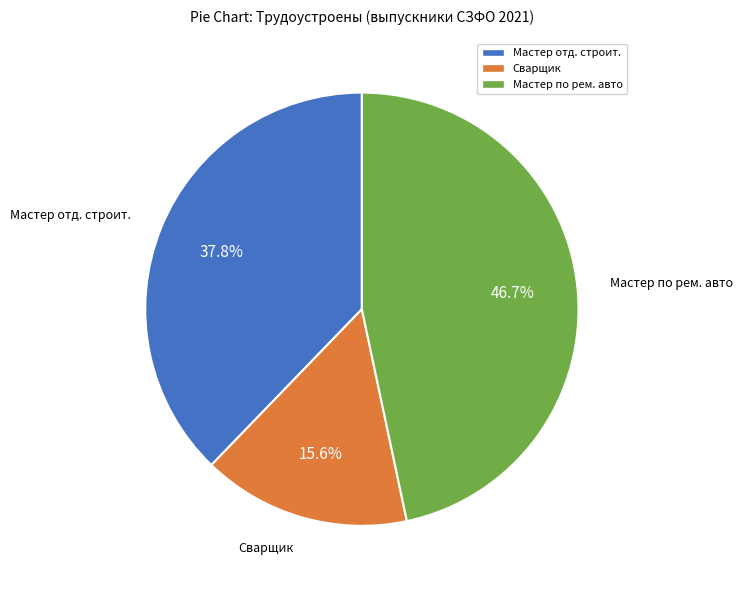

To the nearest percent, what is the difference between the largest and smallest slice percentages?

31%